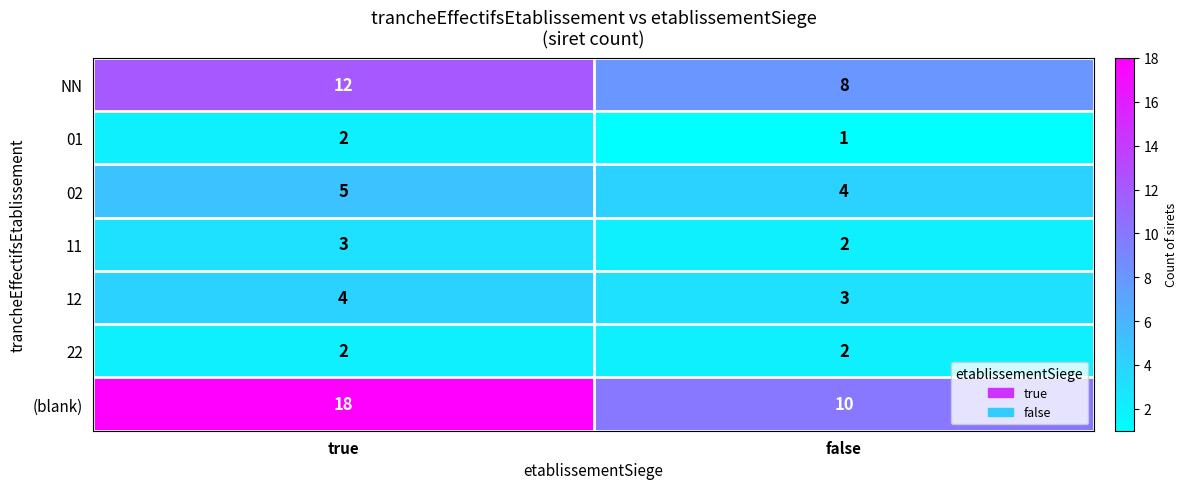

Which series has the widest spread of values?

(blank)